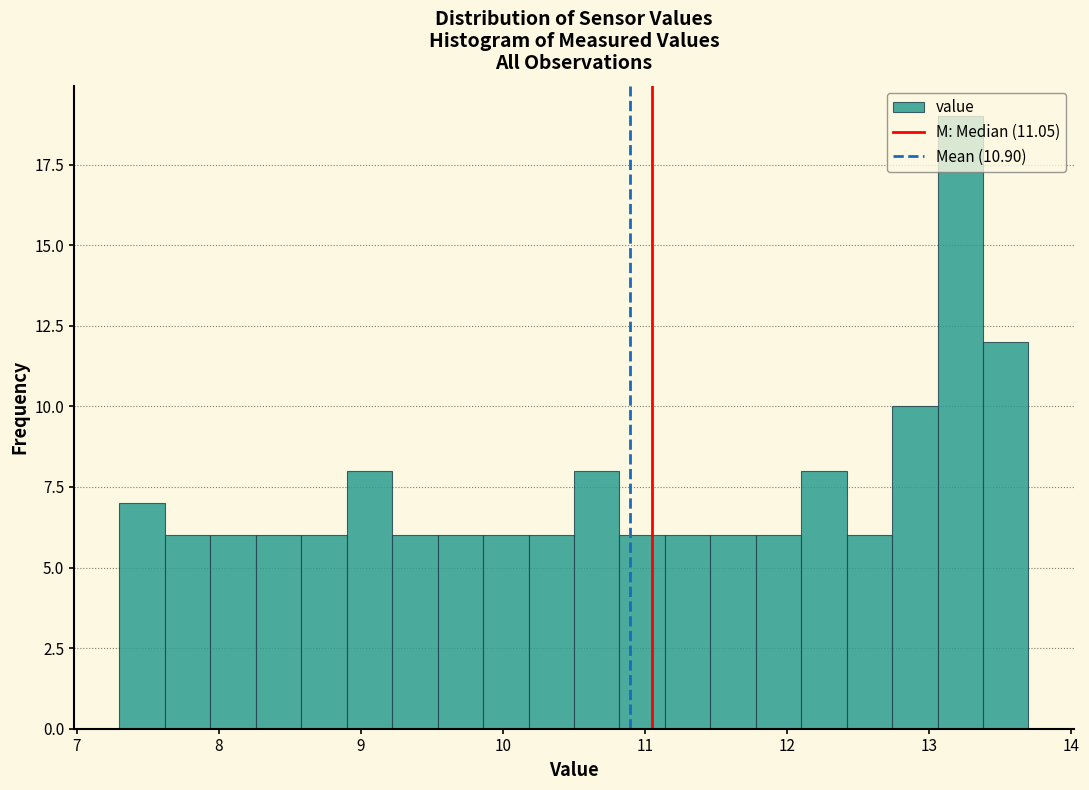

Around what value on the x-axis is the tallest bar? Give the approximate position of its centre, as read against the axis.

13.2